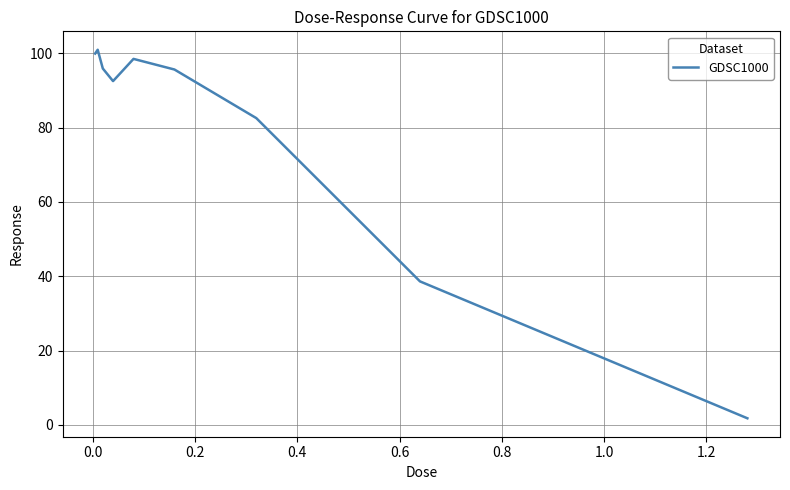

What is the maximum value shown in the chart?

101.0